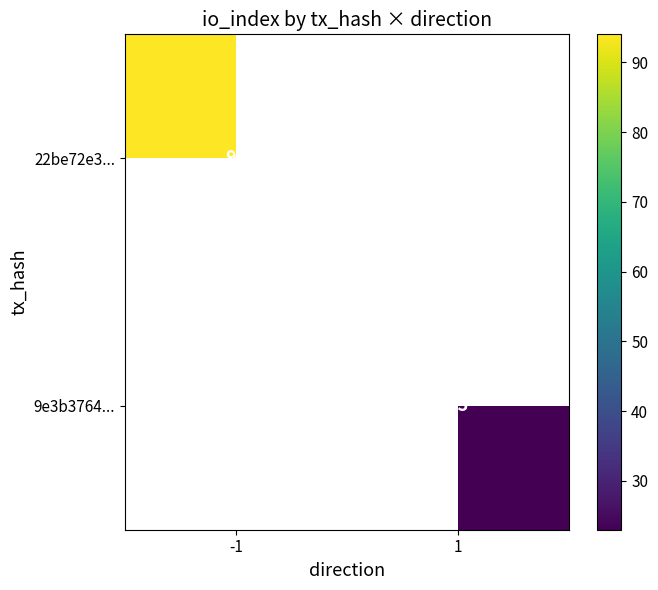

The 9e3b3764... series shows 11 at 1. True or false?

False